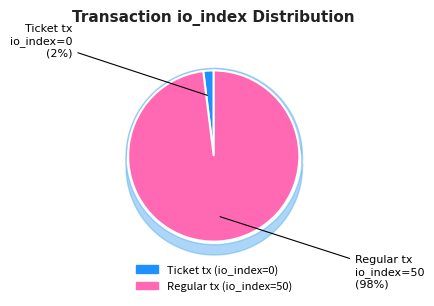

To the nearest percent, what is the average slice percentage?

50%